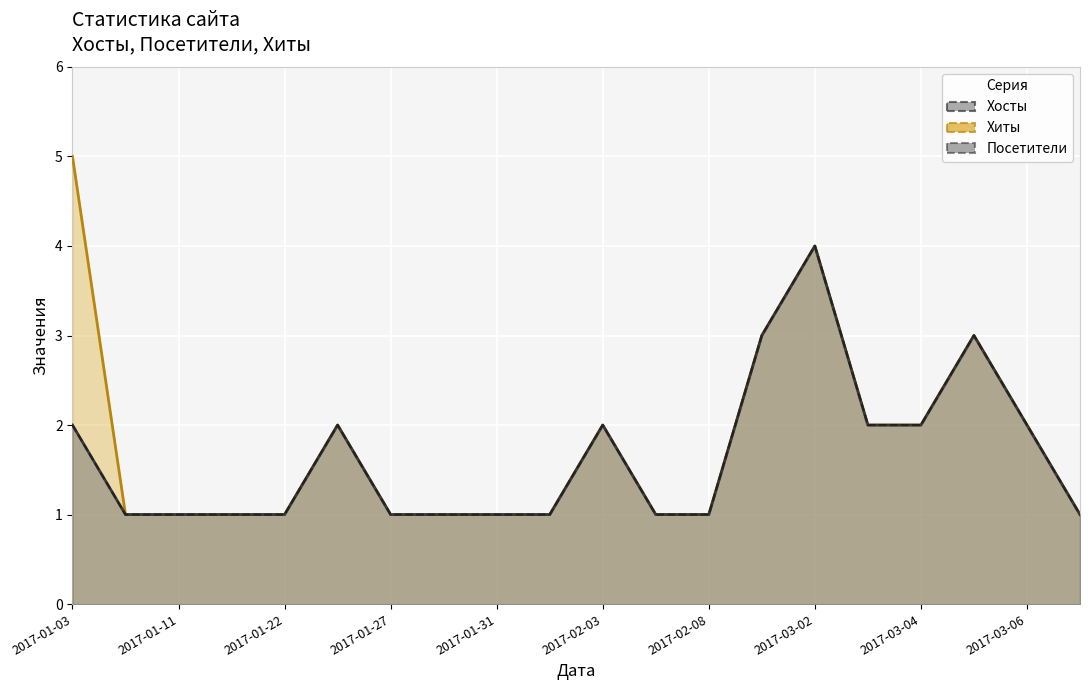

Reading right to left, what are all the values shown in this chart?

Хиты: 2017-03-07=1	2017-03-06=2	2017-03-05=3	2017-03-04=2	2017-03-03=2	2017-03-02=4	2017-02-28=3	2017-02-08=1	2017-02-04=1	2017-02-03=2	2017-02-02=1	2017-01-31=1	2017-01-29=1	2017-01-27=1	2017-01-26=2	2017-01-22=1	2017-01-13=1	2017-01-11=1	2017-01-07=1	2017-01-03=5
Хосты: 2017-03-07=1	2017-03-06=2	2017-03-05=3	2017-03-04=2	2017-03-03=2	2017-03-02=4	2017-02-28=3	2017-02-08=1	2017-02-04=1	2017-02-03=2	2017-02-02=1	2017-01-31=1	2017-01-29=1	2017-01-27=1	2017-01-26=2	2017-01-22=1	2017-01-13=1	2017-01-11=1	2017-01-07=1	2017-01-03=2
Посетители: 2017-03-07=1	2017-03-06=2	2017-03-05=3	2017-03-04=2	2017-03-03=2	2017-03-02=4	2017-02-28=3	2017-02-08=1	2017-02-04=1	2017-02-03=2	2017-02-02=1	2017-01-31=1	2017-01-29=1	2017-01-27=1	2017-01-26=2	2017-01-22=1	2017-01-13=1	2017-01-11=1	2017-01-07=1	2017-01-03=2